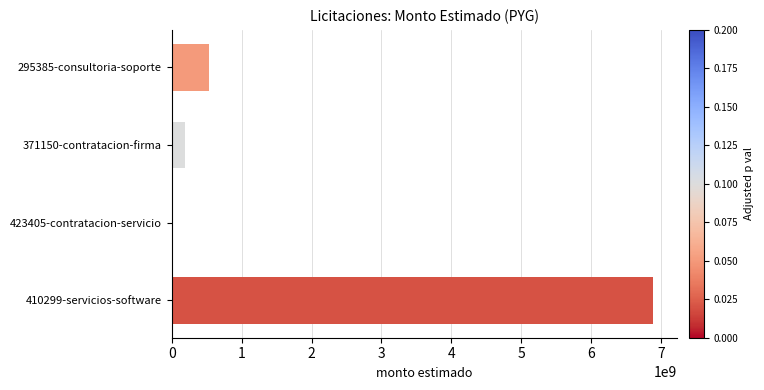

Is it true that the value at 410299-servicios-software is 4117716746?

False